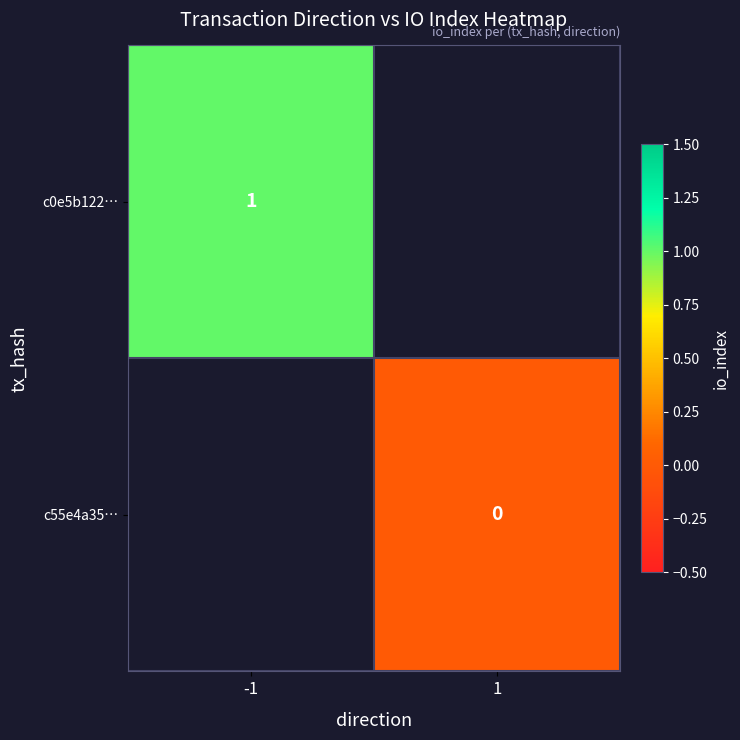

Between 1 and -1, which is larger?

-1